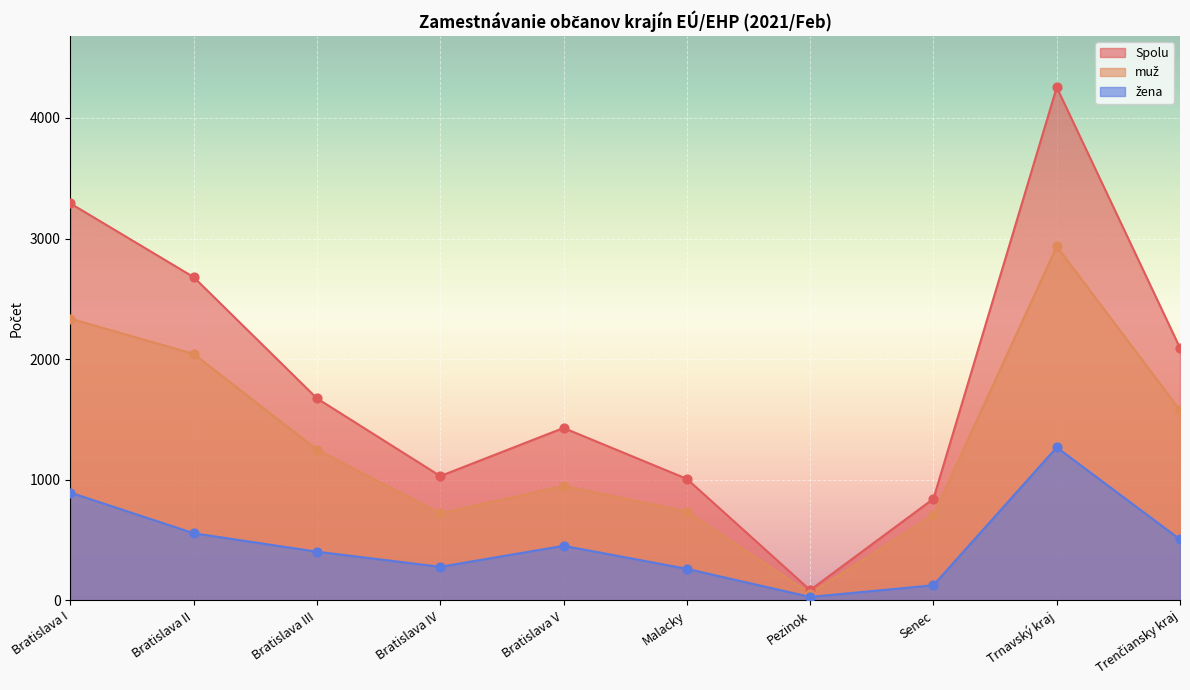

Which series contains the highest Y value?

Spolu